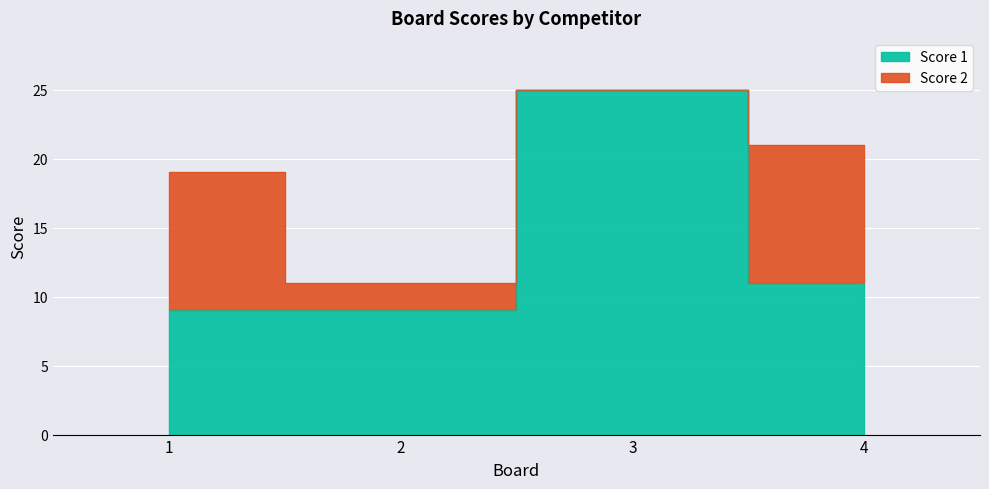

The chart shows a value of 2 at 2. True or false?

False